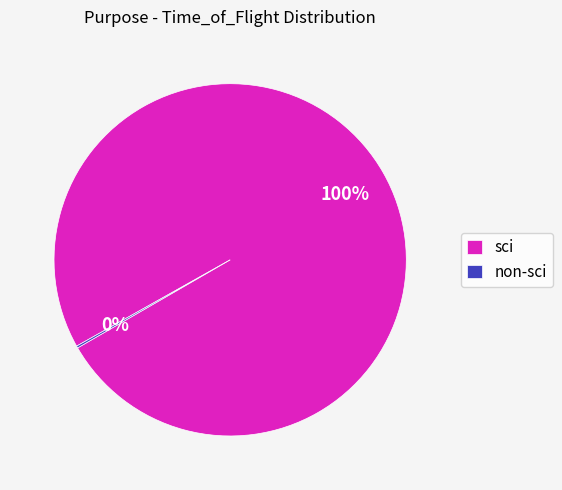

To the nearest percent, what is the difference between the largest and smallest slice percentages?

100%